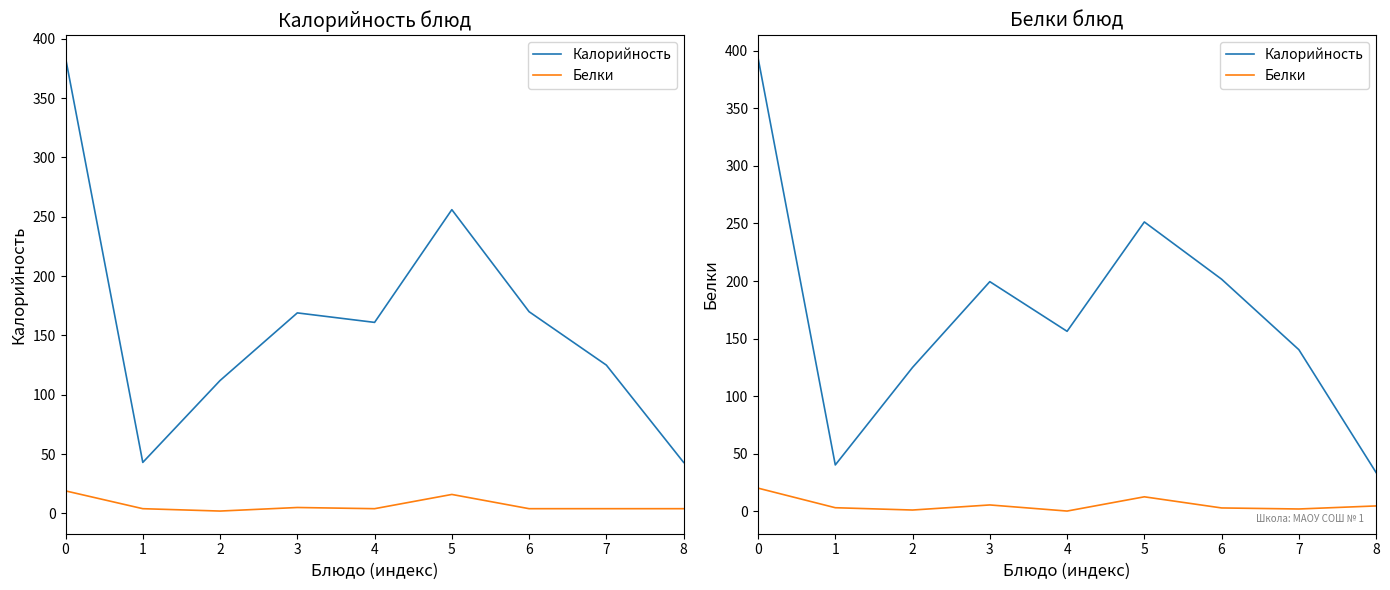

True or false: Белки has a value of 1.1 at 2.

True